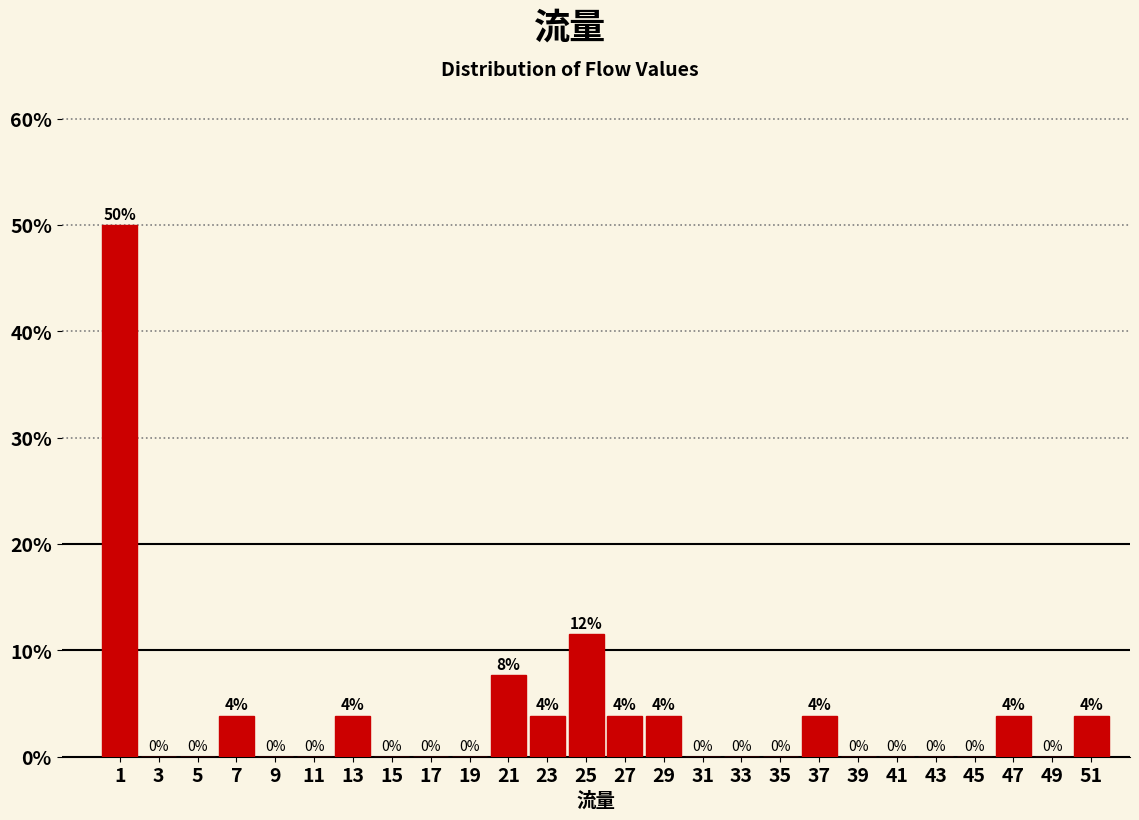

Over which range of the x-axis is the bar tallest?

0 to 2